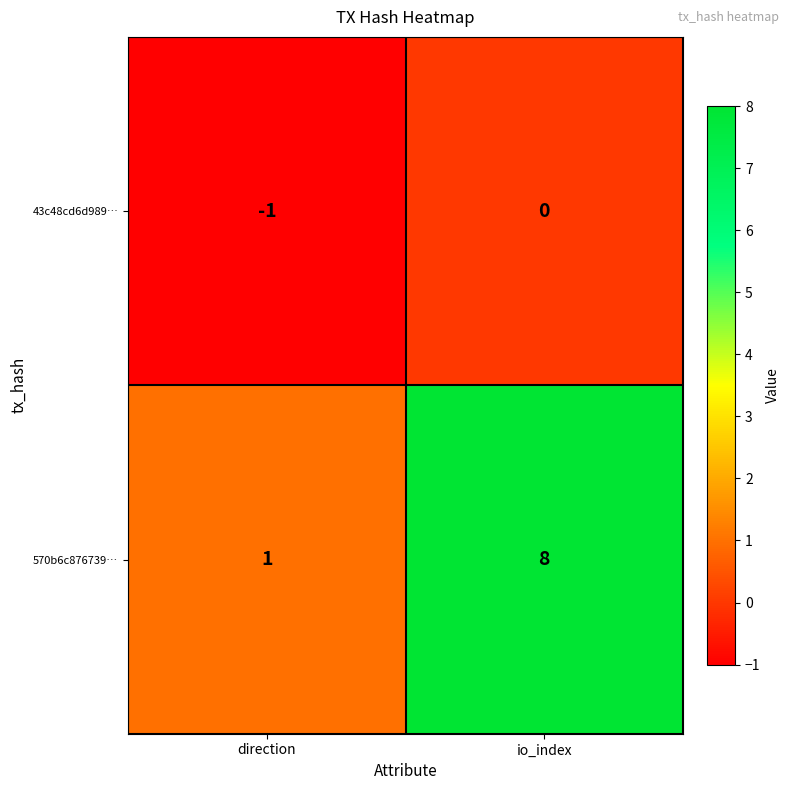

Which series has the largest range (max minus min)?

570b6c876739…